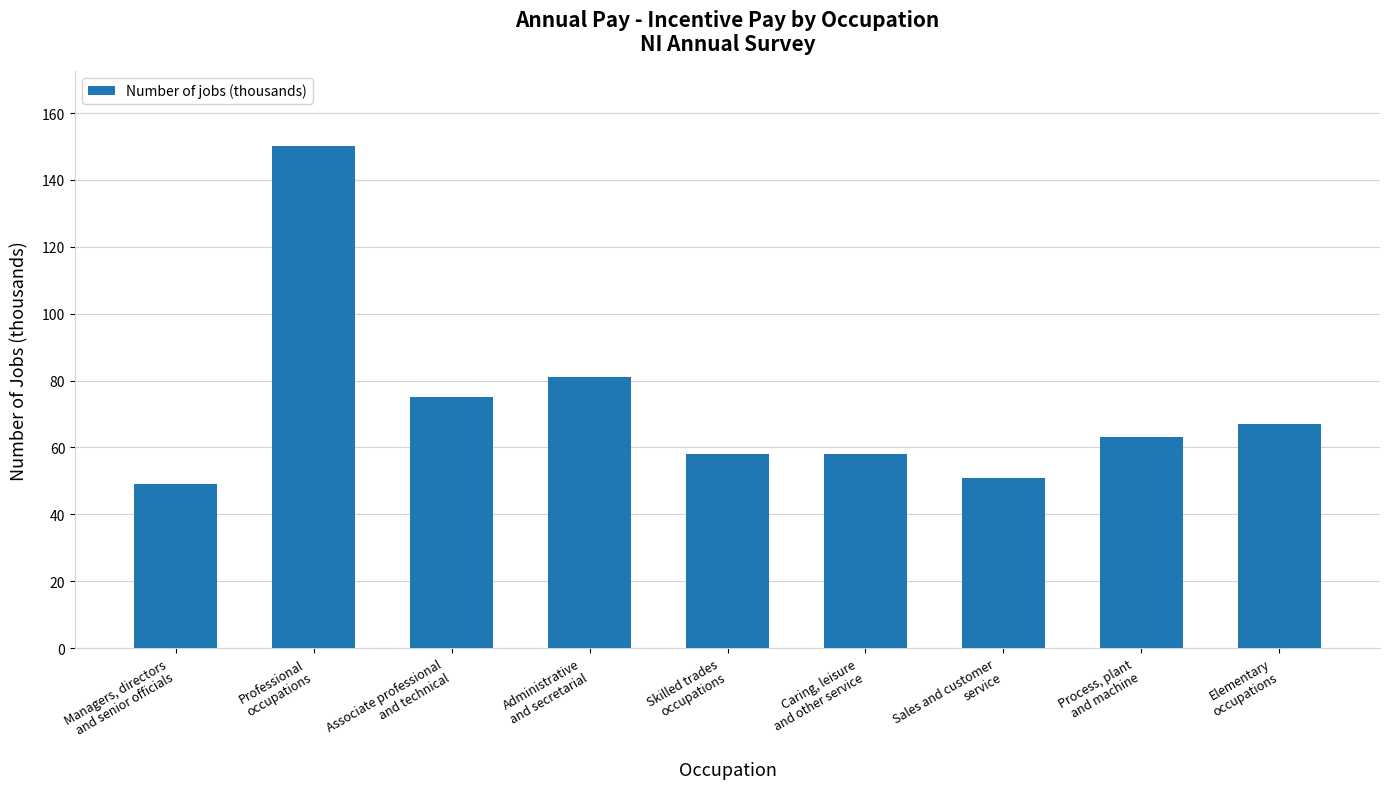

The value at Caring, leisure
and other service is 24. True or false?

False